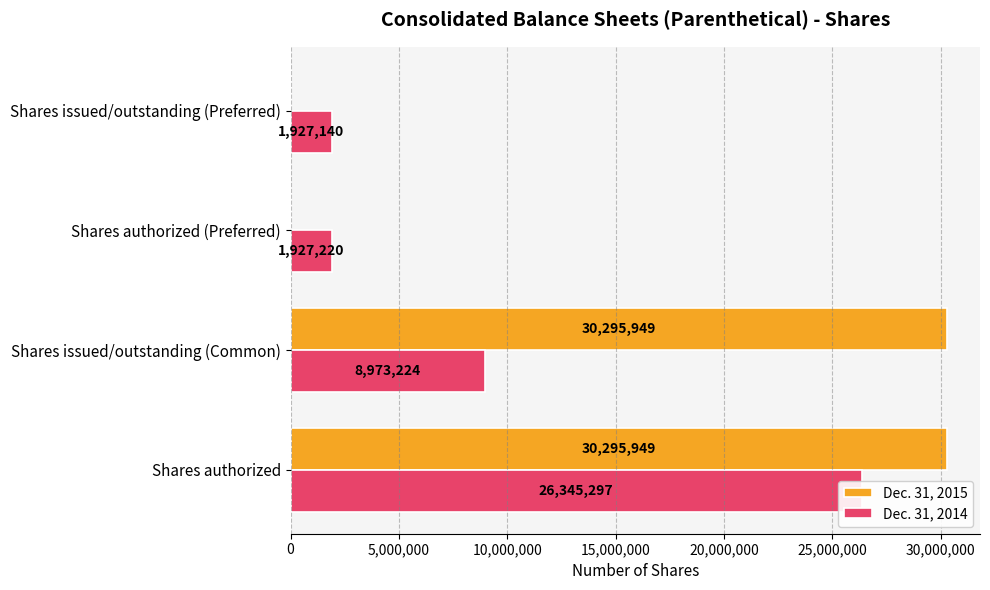

Count the number of data series in this chart.

2